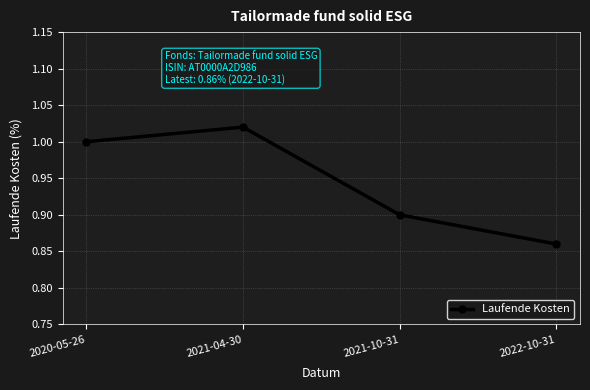

How many interior local peaks (higher than both neighbors) does the data have?

1